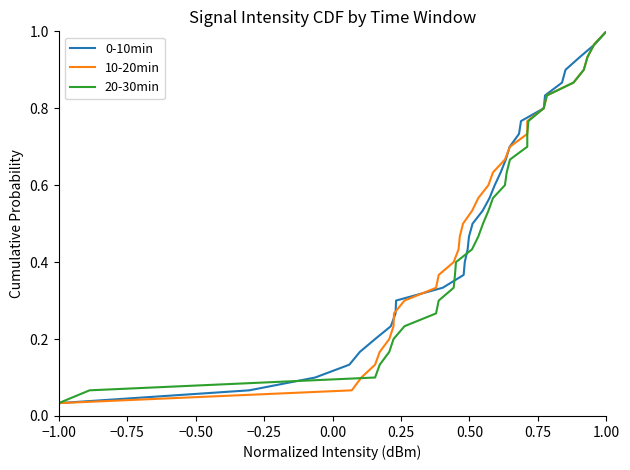

True or false: 0-10min has a value of 1.8 at 1.00.

False